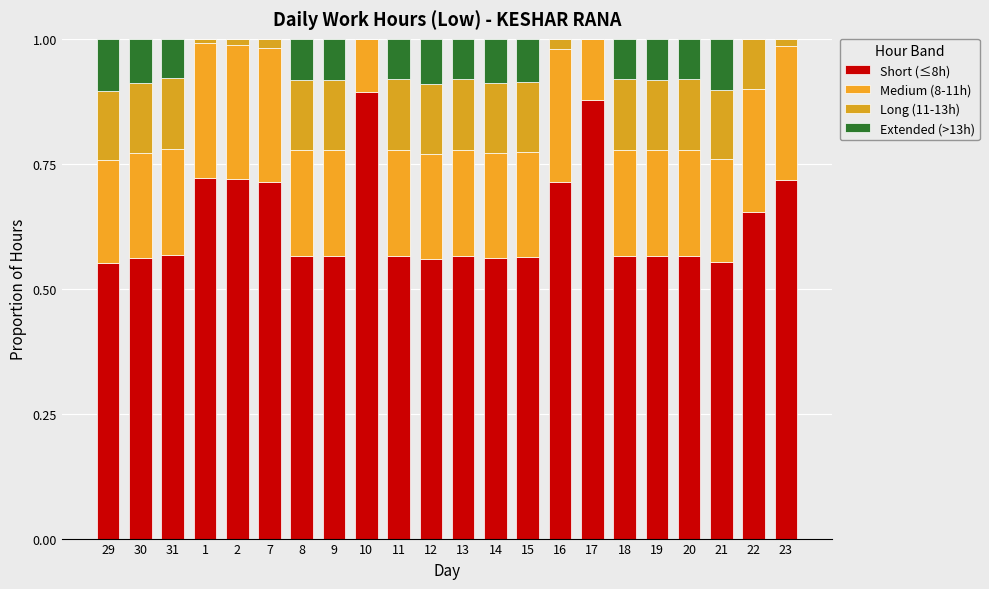

Is it true that Long (11-13h) equals 0.1 at 30?

False